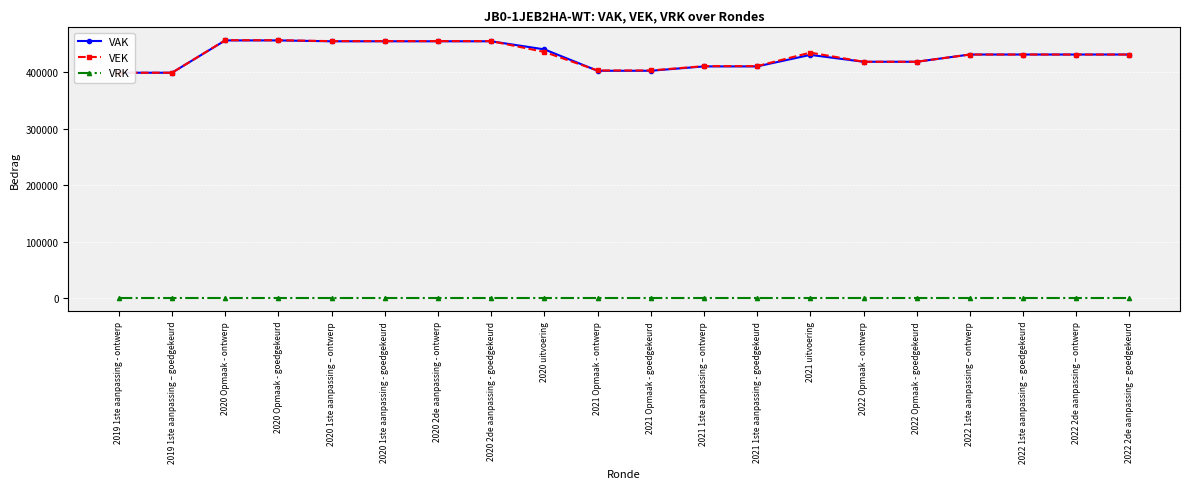

True or false: VEK has more than 0 interior local peaks.

True